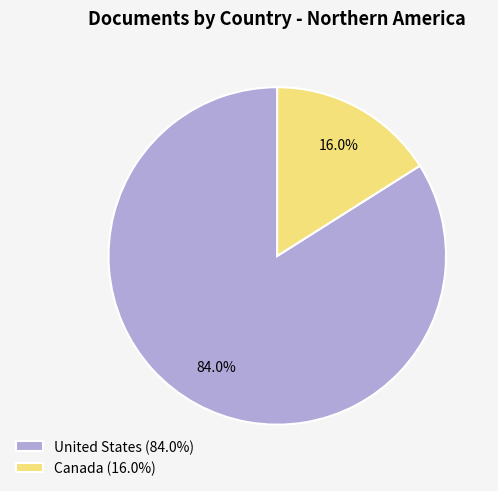

Count the number of slices in the pie.

2